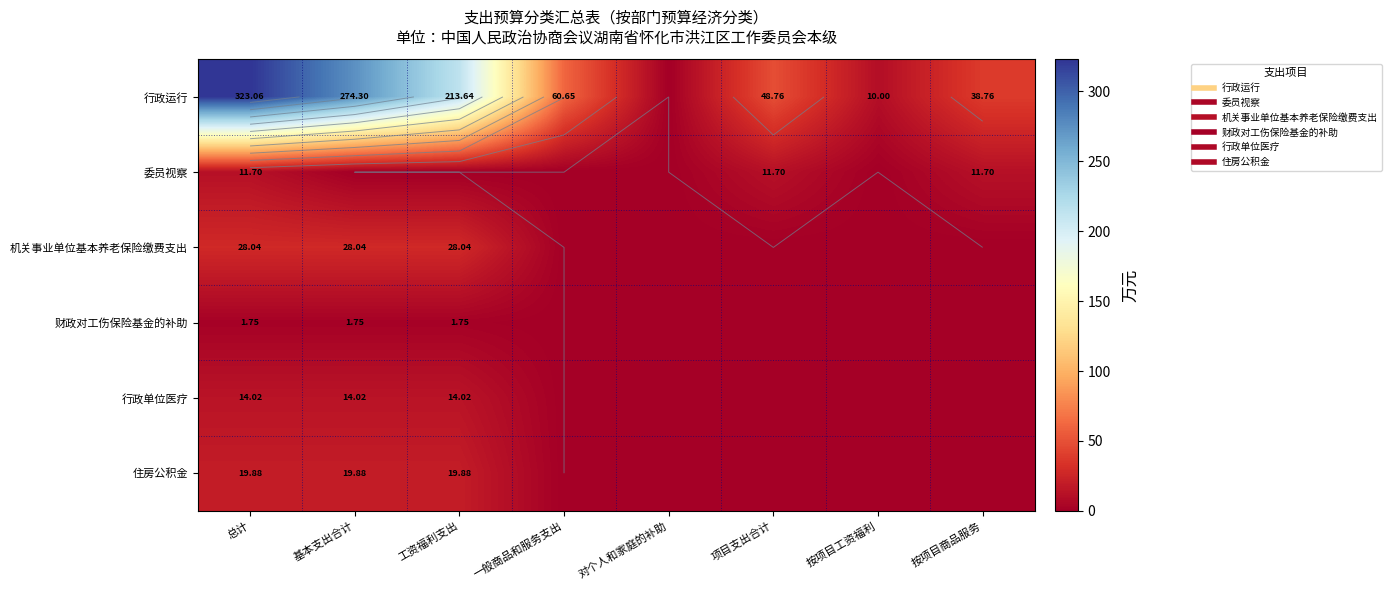

How many values in the 机关事业单位基本养老保险缴费支出 series exceed 0?

3